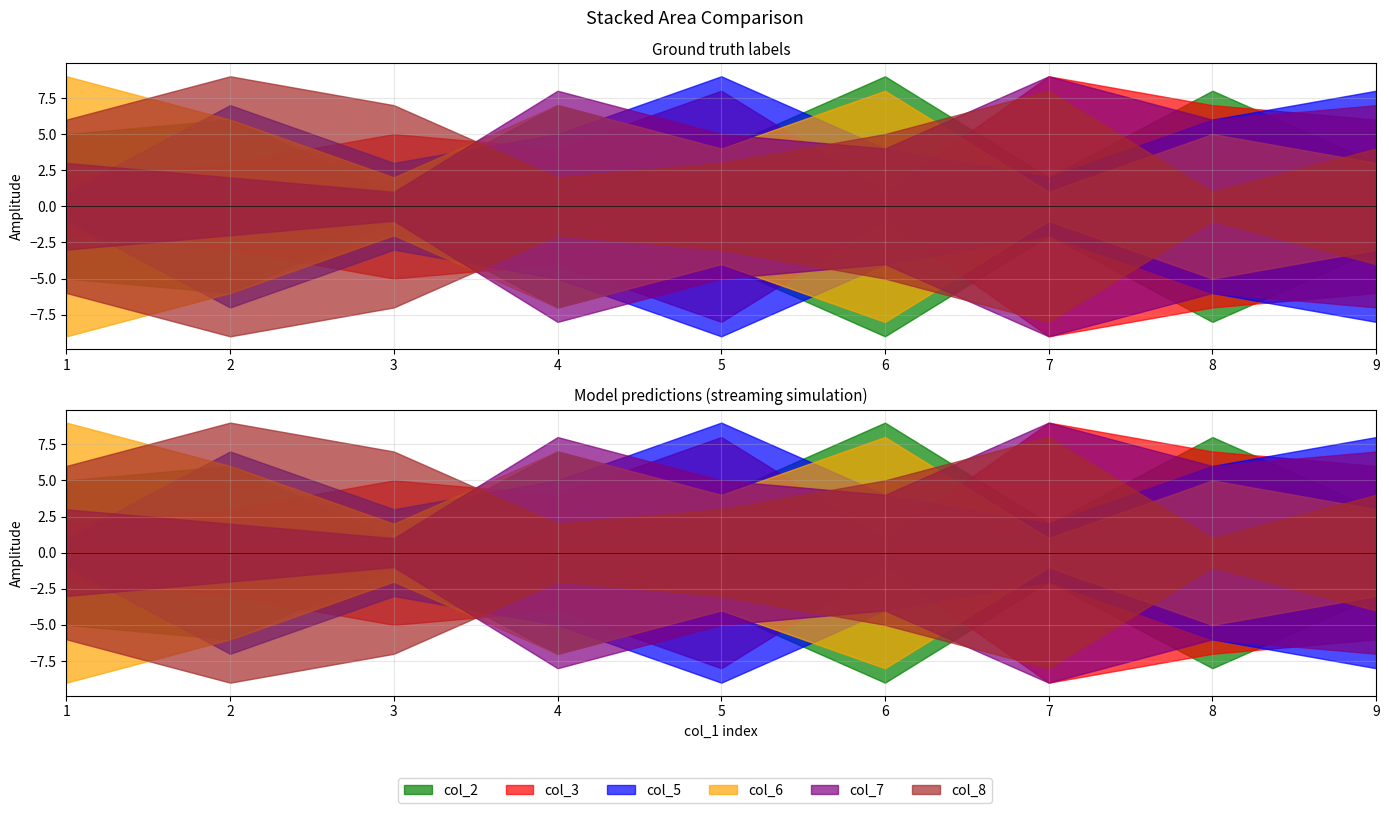

What is the minimum value for col_5?

1